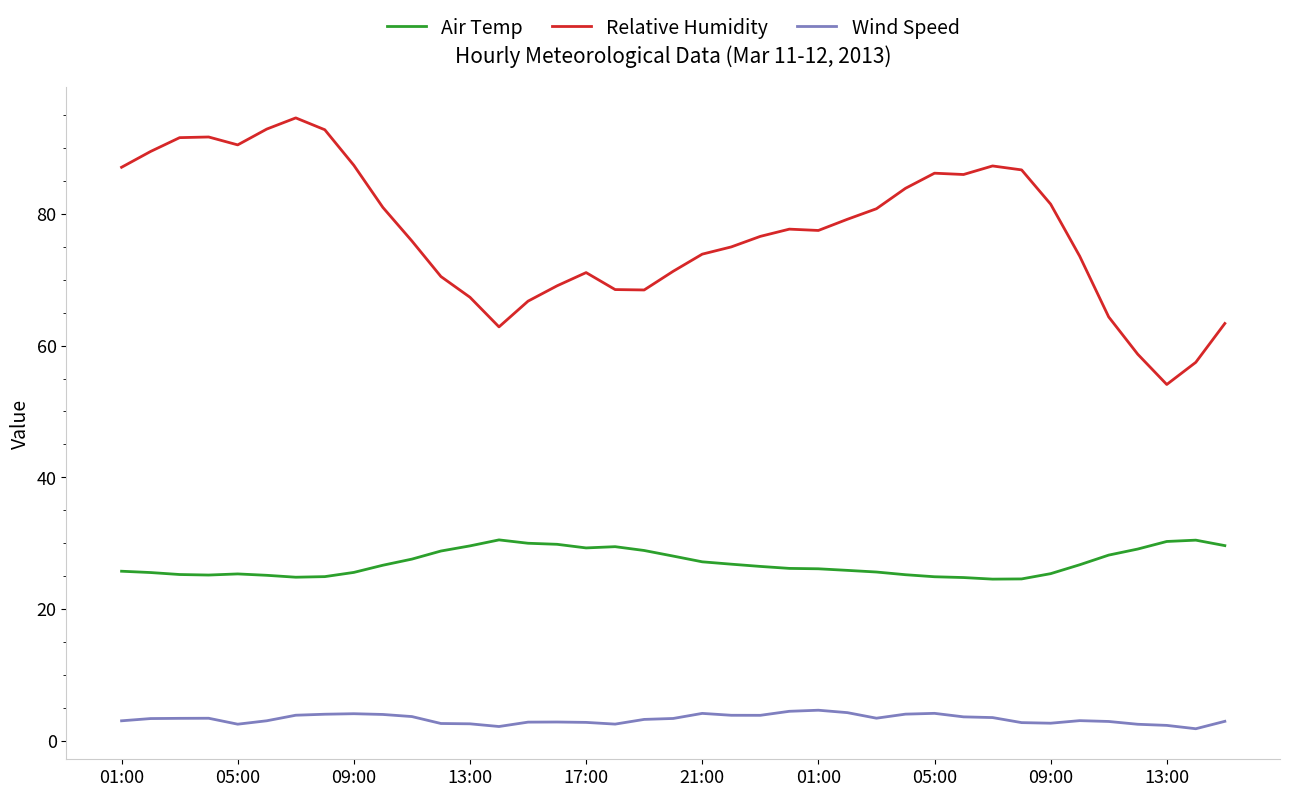

How many categories are shown in the chart?

39